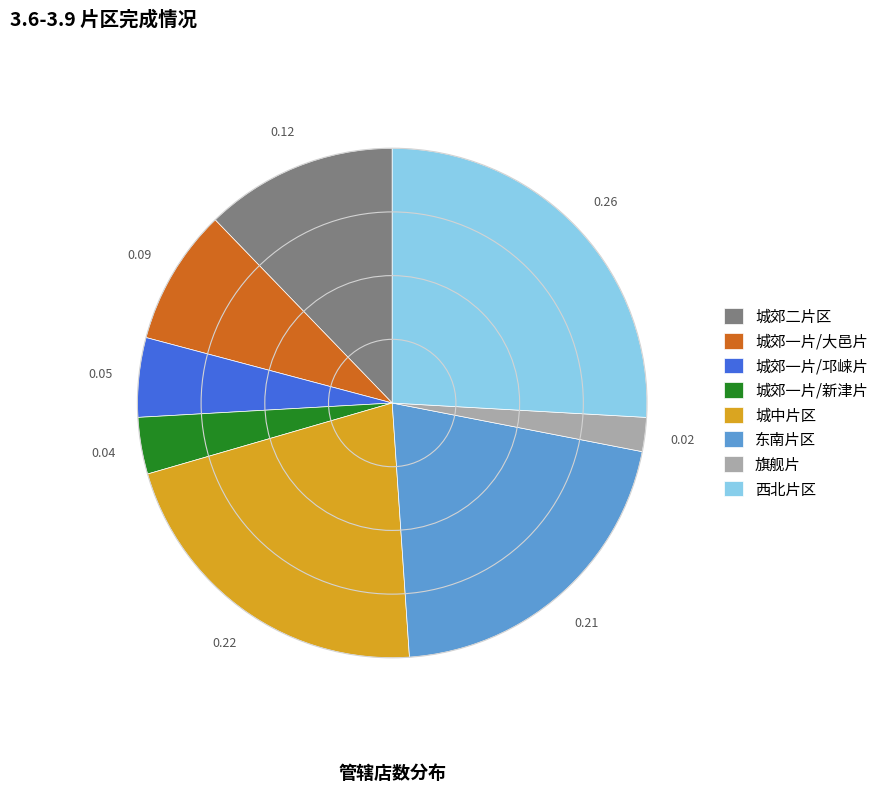

Is 城郊一片/邛崃片 the majority of the pie?

No